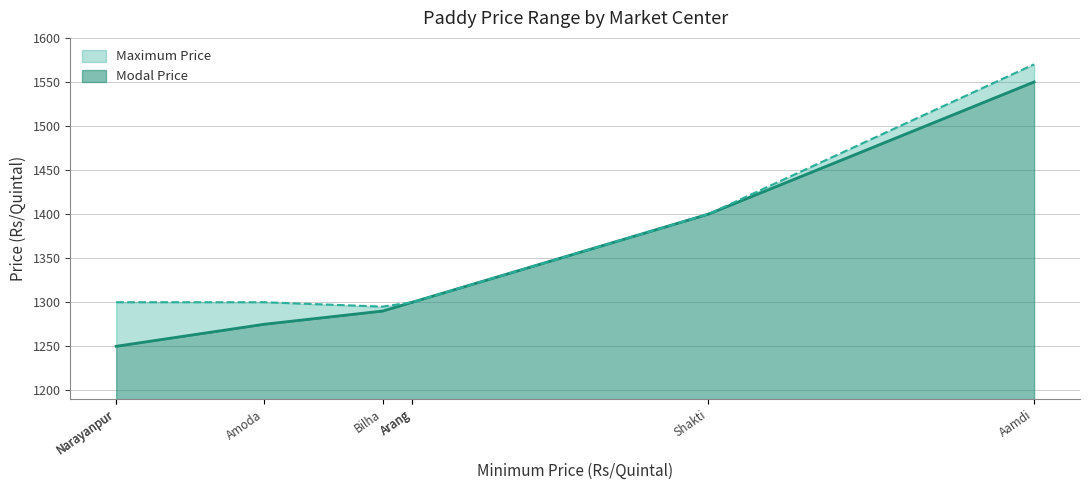

What is the minimum value shown in the chart?

1250